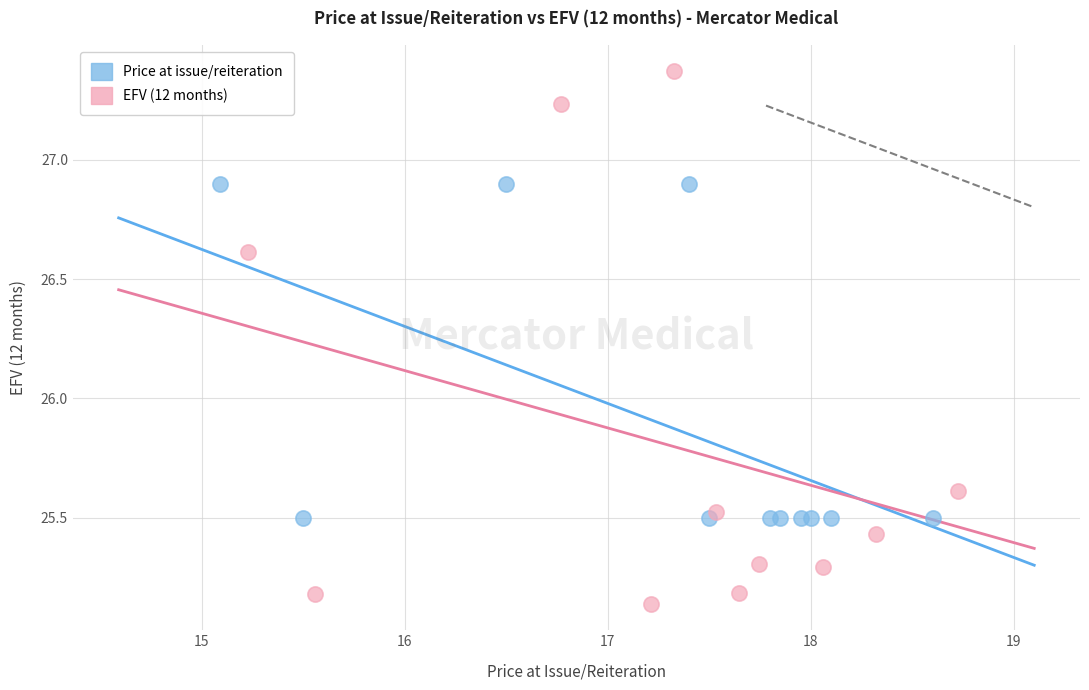

Which series has the widest spread of Y values?

EFV (12 months)